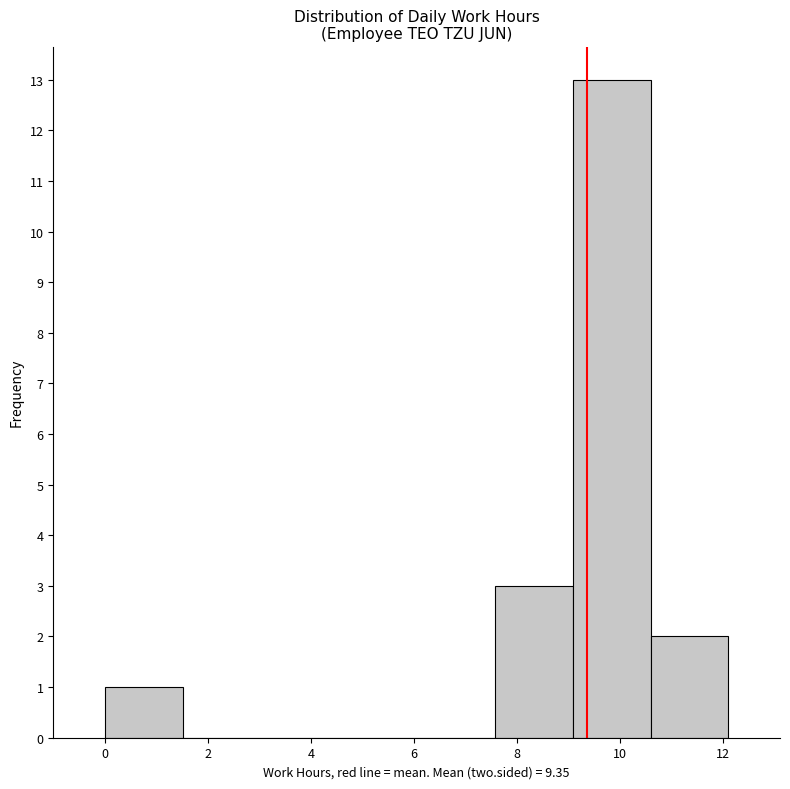

Reading left to right, list every bar in this chart as the range it spans on the x-axis followed by its height. Neither the bar edges nor the heights are printed on the chart, so give them approximately, as read against the axes.

0.0 to 1.6: 1
1.6 to 3.0: 0
3.0 to 4.6: 0
4.6 to 6.0: 0
6.0 to 7.6: 0
7.6 to 9.0: 3
9.0 to 10.6: 13
10.6 to 12.2: 2